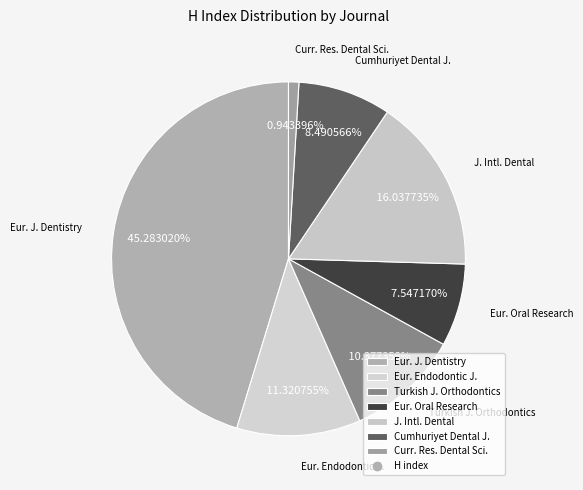

Is the sum of Curr. Res. Dental Sci. and Eur. J. Dentistry greater than half?

No